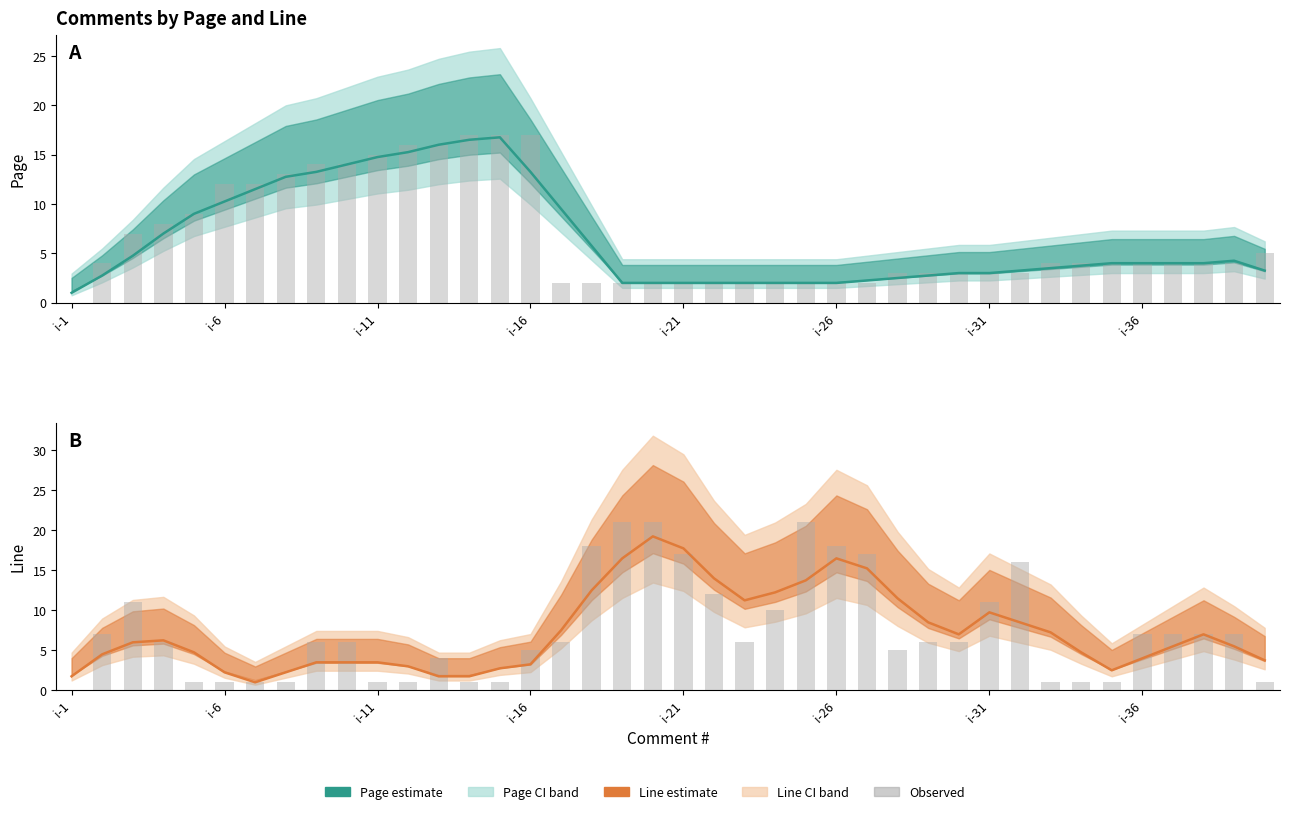

Which category has the lowest value across all series?

i-1